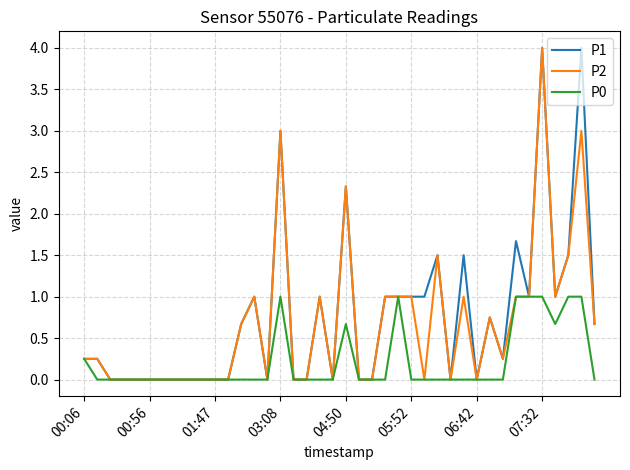

Is this an area chart (filled region under the line)?

No